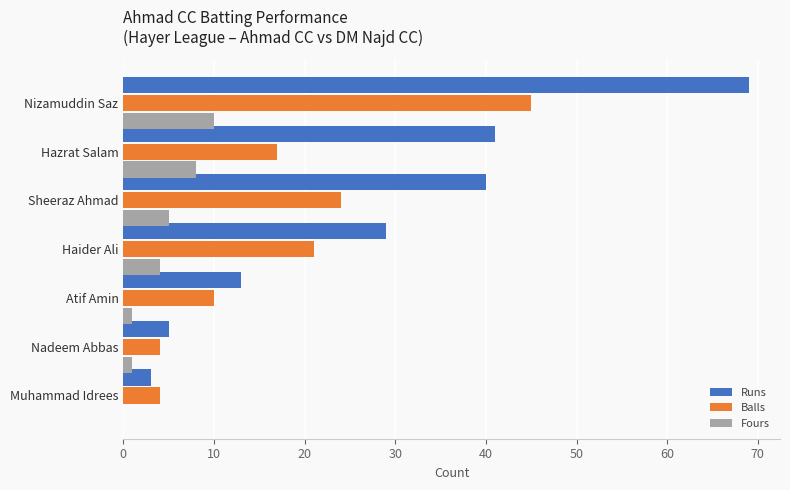

Between Nadeem Abbas and Haider Ali, which series saw the biggest shift?

Runs